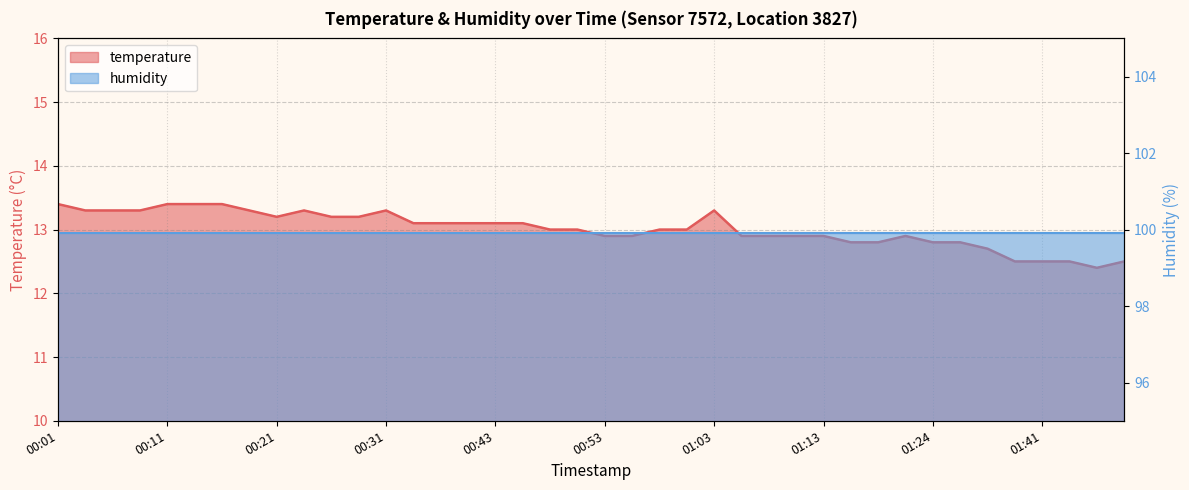

Approximately how many times larger is the value at 01:21 compared to 01:38?

1.0